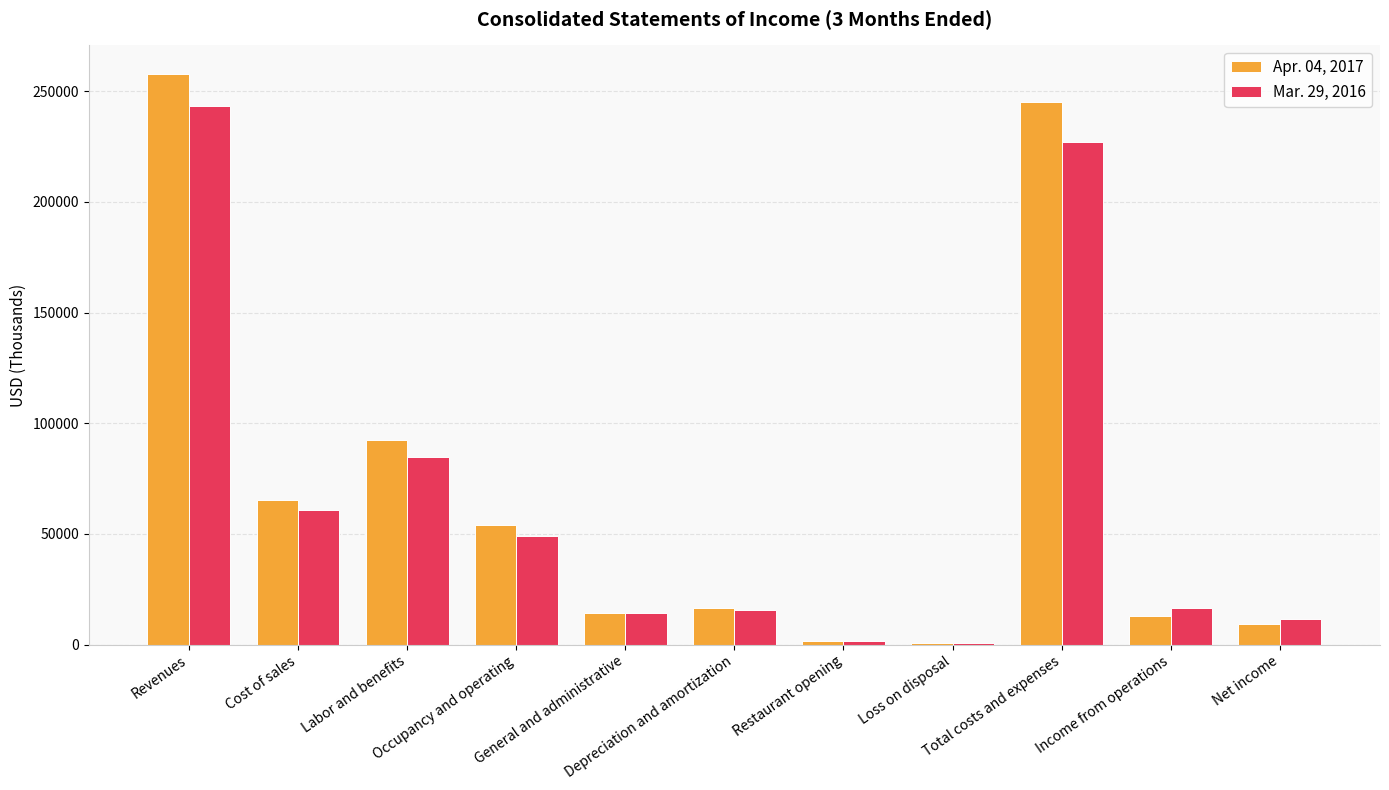

What is the maximum value shown in the chart?

257816